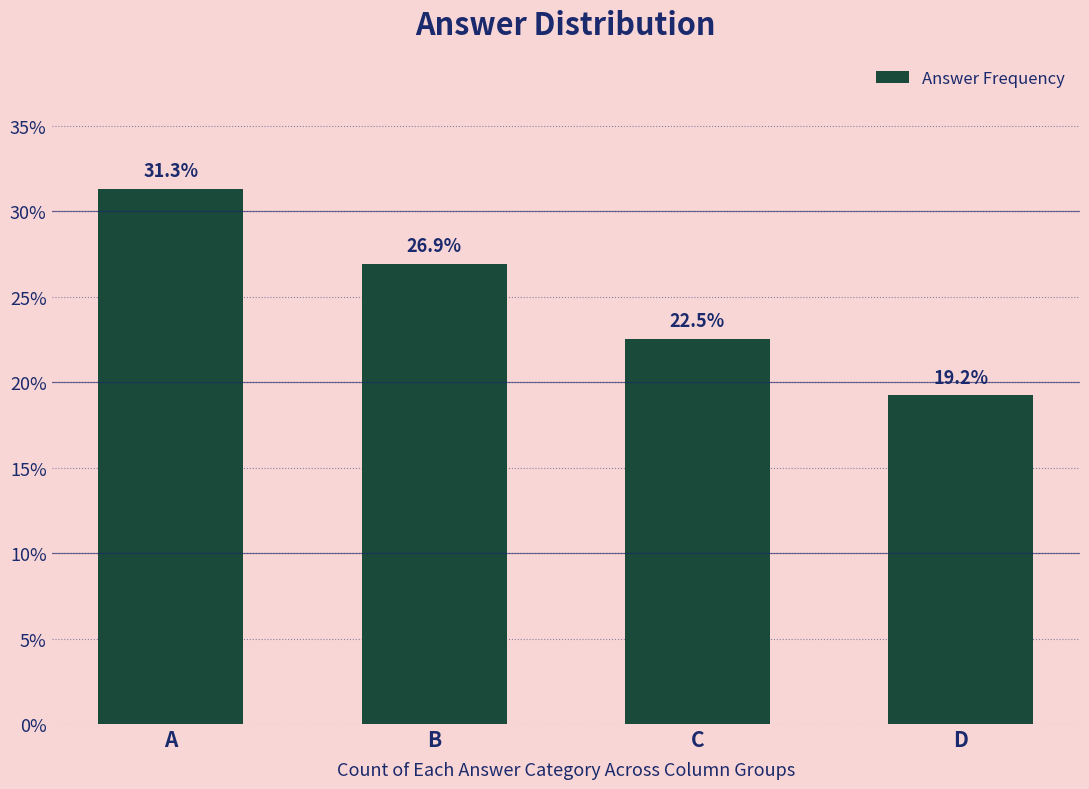

What is the average value?

25.0